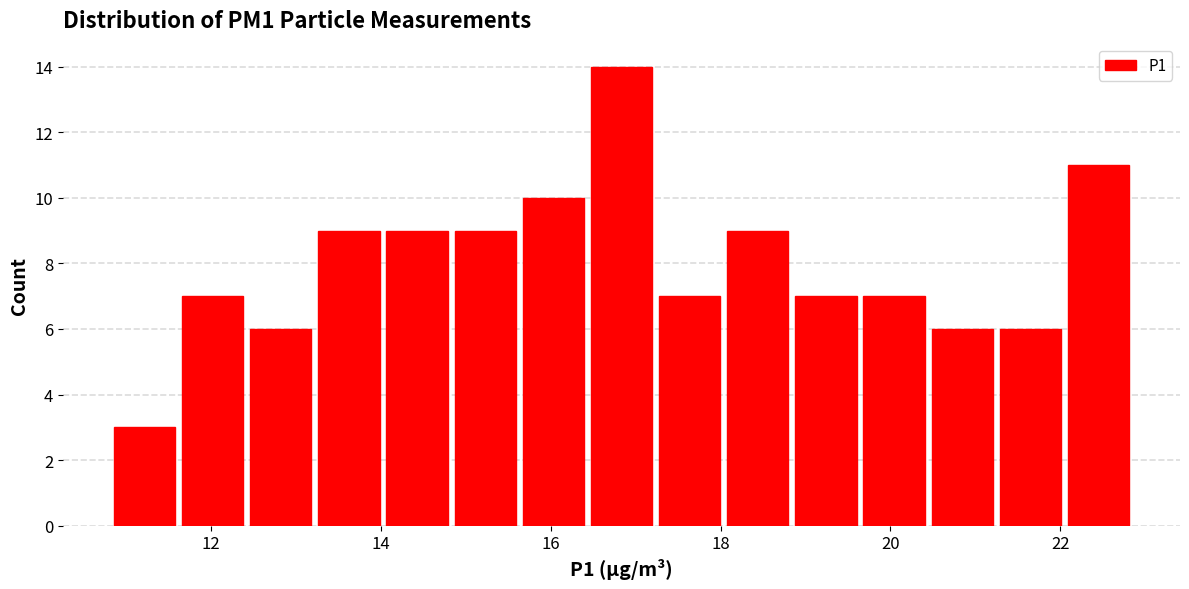

Which range on the x-axis has the tallest bar?

16.4 to 17.2